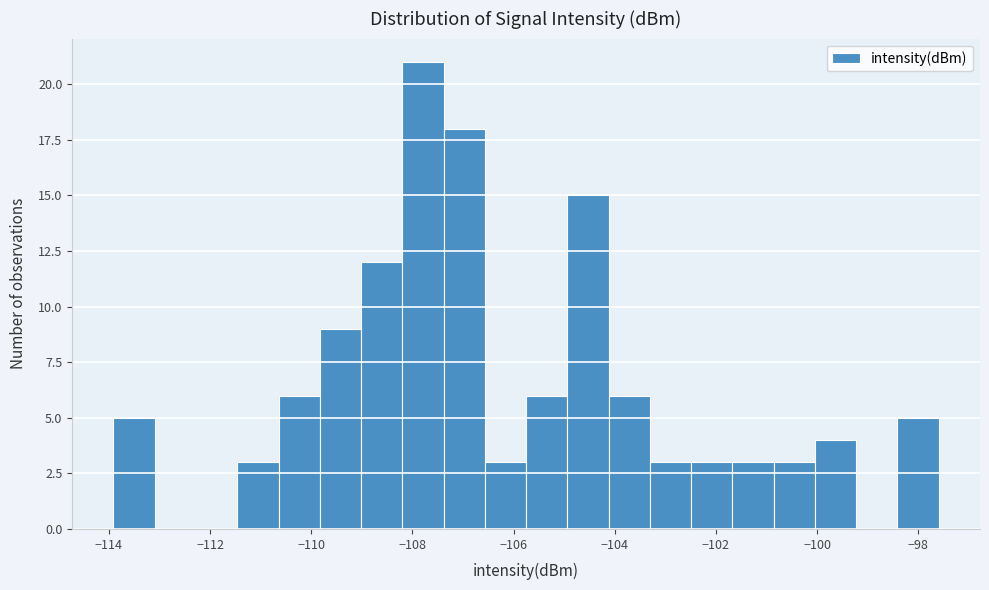

Reading left to right, transcribe this chart: for each bar, give the range it covers on the x-axis and its height. Neither the bar edges nor the heights are printed on the chart, so give them approximately, as read against the axes.

-114.0 to -113.0: 5
-113.0 to -112.2: 0
-112.2 to -111.4: 0
-111.4 to -110.6: 3
-110.6 to -109.8: 6
-109.8 to -109.0: 9
-109.0 to -108.2: 12
-108.2 to -107.4: 21
-107.4 to -106.6: 18
-106.6 to -105.8: 3
-105.8 to -105.0: 6
-105.0 to -104.2: 15
-104.2 to -103.4: 6
-103.4 to -102.4: 3
-102.4 to -101.6: 3
-101.6 to -100.8: 3
-100.8 to -100.0: 3
-100.0 to -99.2: 4
-99.2 to -98.4: 0
-98.4 to -97.6: 5